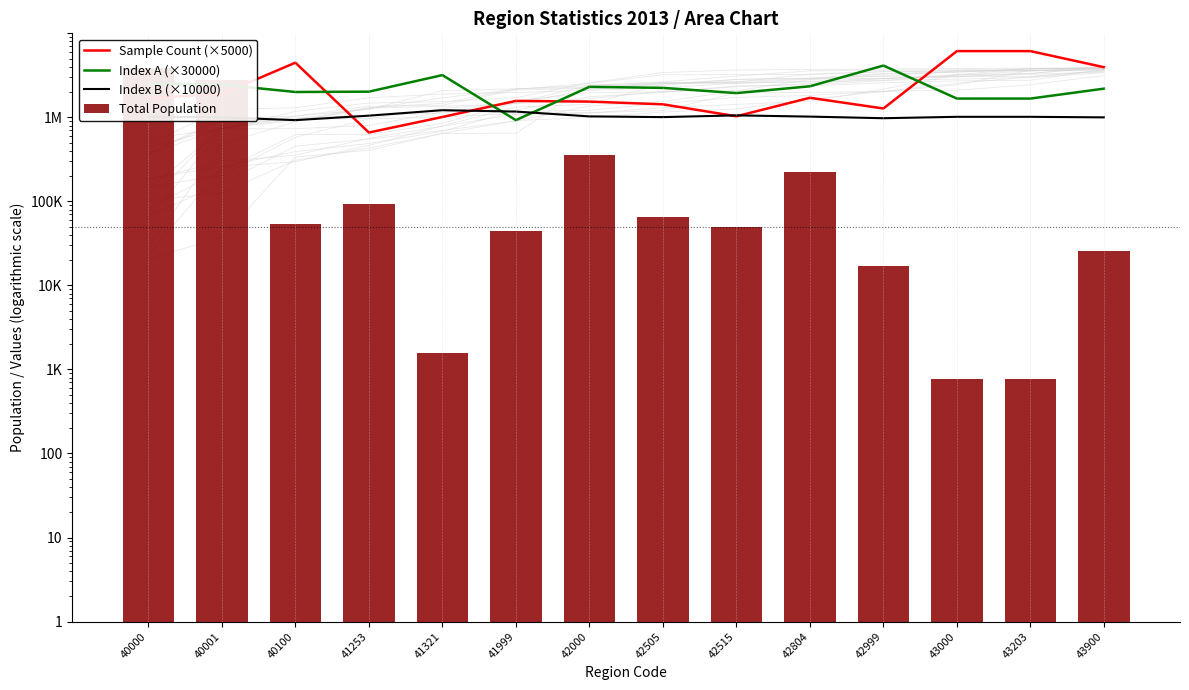

What is the difference between the second highest and minimum values in the Index A (×30000) series?

2256000.0